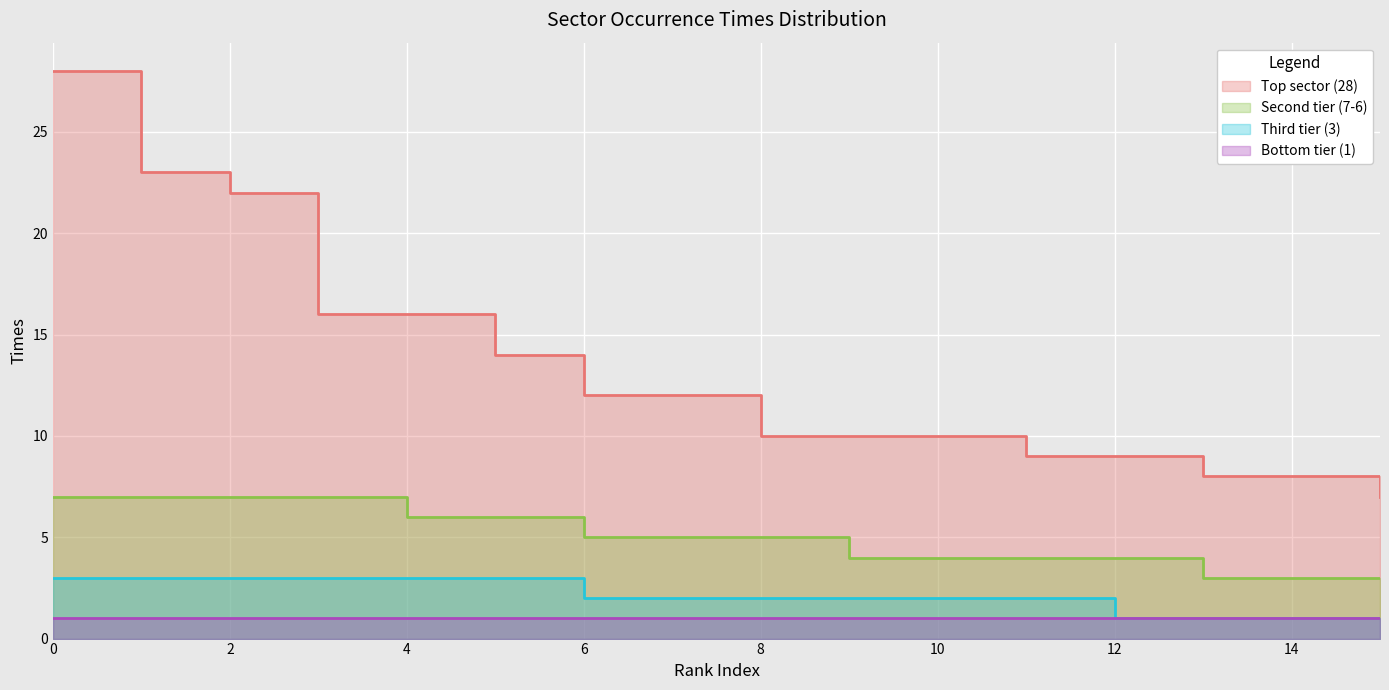

What is the difference between the second highest and second lowest values in the Third tier (3) series?

2